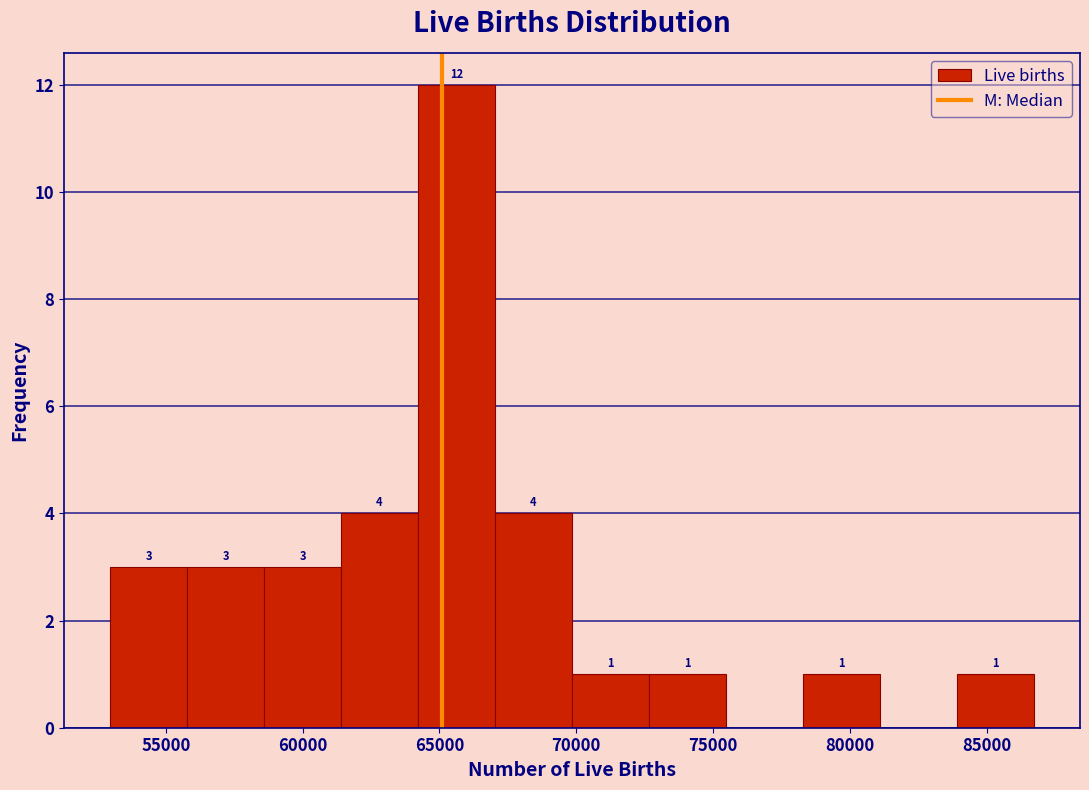

Over which range of the x-axis is the bar tallest?

64000 to 67000